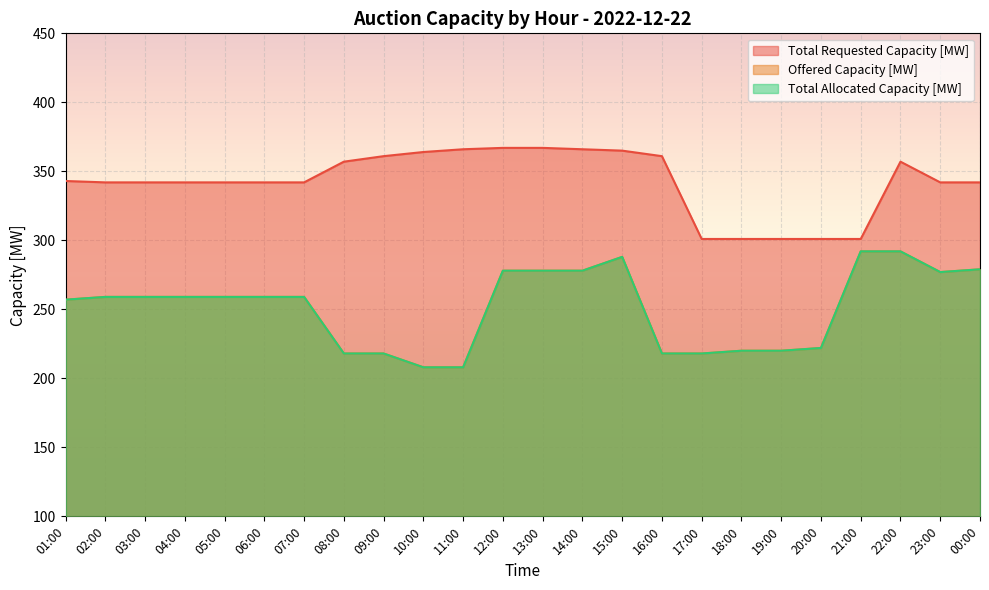

Between 17:00 and 00:00, which is larger?

00:00